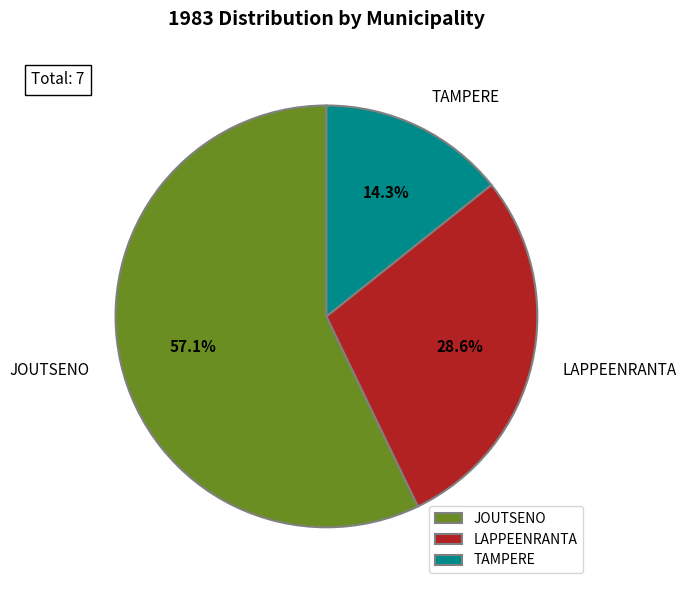

True or false: TAMPERE accounts for 14% of the total.

True